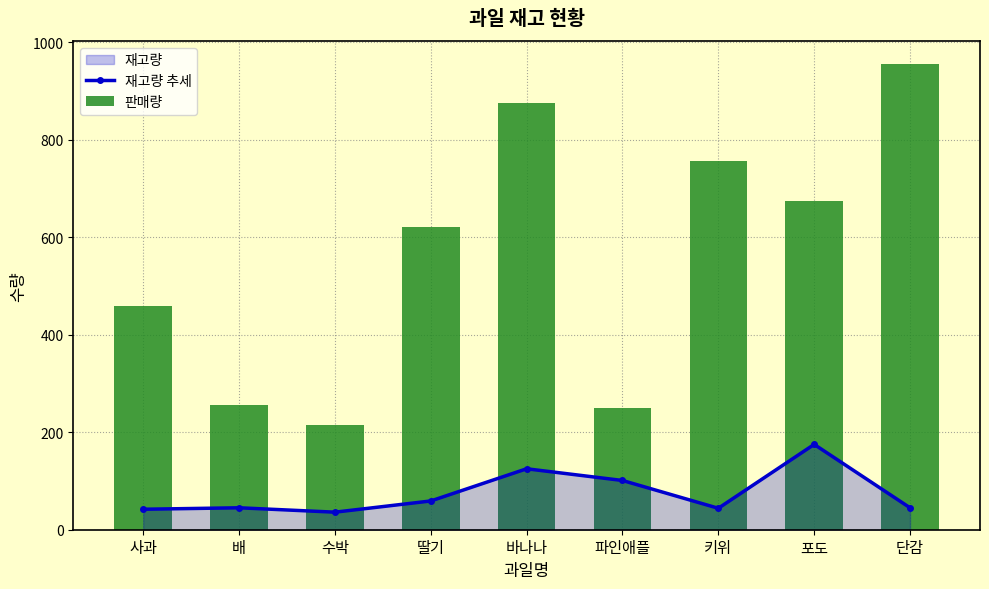

Rank the categories by 재고량 추세 value from highest to lowest.

포도, 바나나, 파인애플, 딸기, 배, 단감, 키위, 사과, 수박